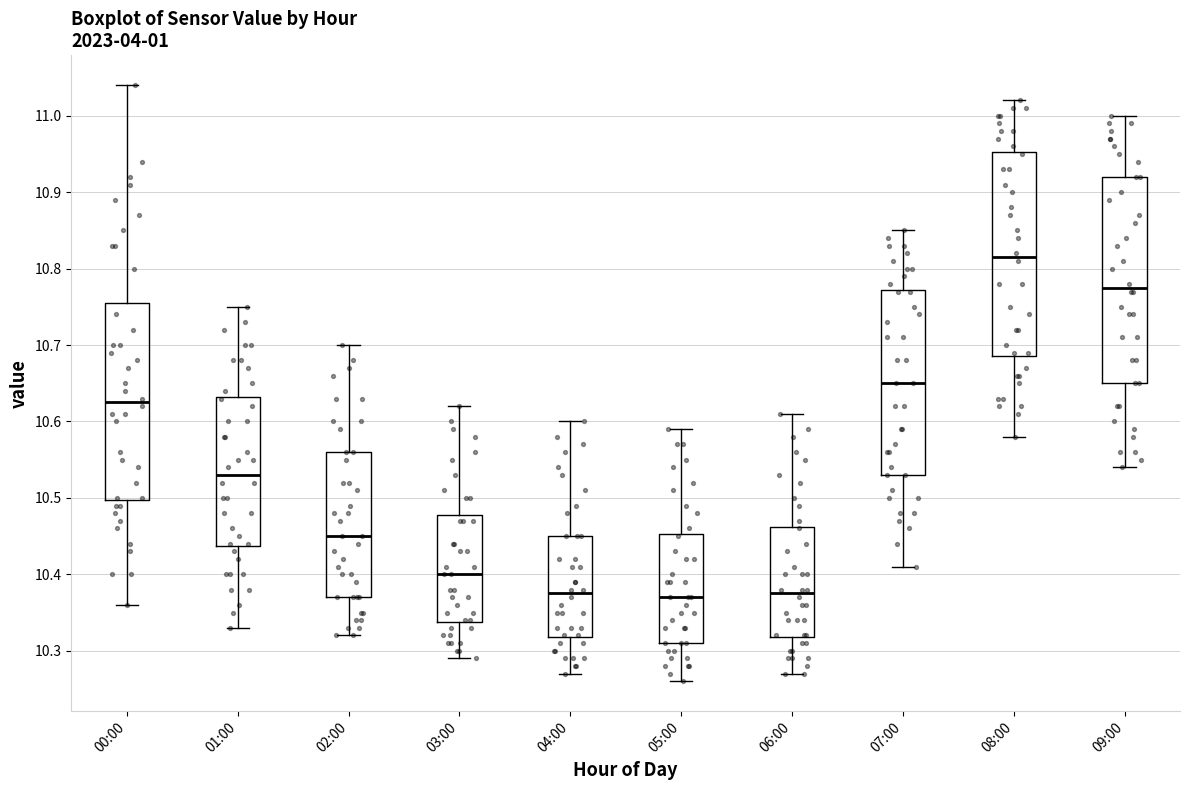

Reading left to right, transcribe this box plot: for each box, give where its median line is, the range the box spans, and where its two whiskers end, as read against the y-axis. The values are not printed on the chart, so give them approximately, as read against the axis.

00:00: median 10.63, box 10.50 to 10.76, whiskers 10.36 to 11.04
01:00: median 10.53, box 10.44 to 10.63, whiskers 10.33 to 10.75
02:00: median 10.45, box 10.37 to 10.56, whiskers 10.32 to 10.70
03:00: median 10.40, box 10.34 to 10.48, whiskers 10.29 to 10.62
04:00: median 10.38, box 10.32 to 10.45, whiskers 10.27 to 10.60
05:00: median 10.37, box 10.31 to 10.45, whiskers 10.26 to 10.59
06:00: median 10.38, box 10.32 to 10.46, whiskers 10.27 to 10.61
07:00: median 10.65, box 10.53 to 10.77, whiskers 10.41 to 10.85
08:00: median 10.82, box 10.69 to 10.95, whiskers 10.58 to 11.02
09:00: median 10.78, box 10.65 to 10.92, whiskers 10.54 to 11.00